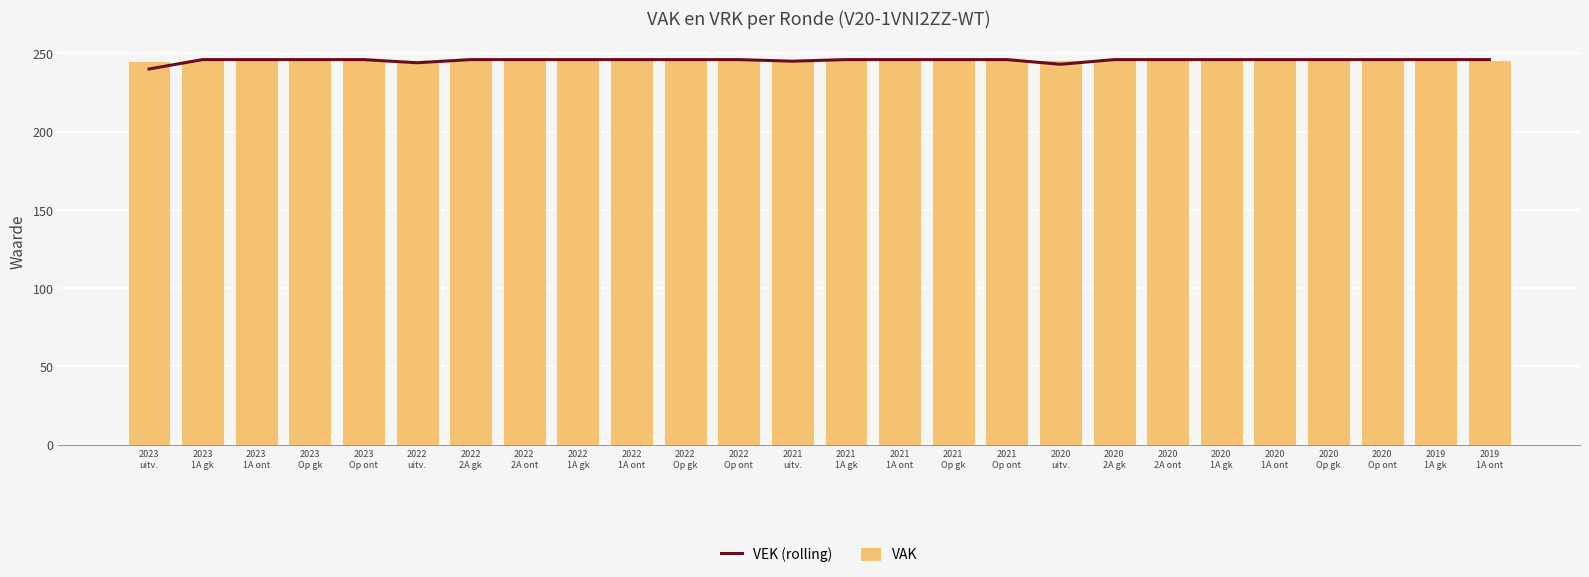

What is the difference between the maximum and minimum values in the VAK series?

1